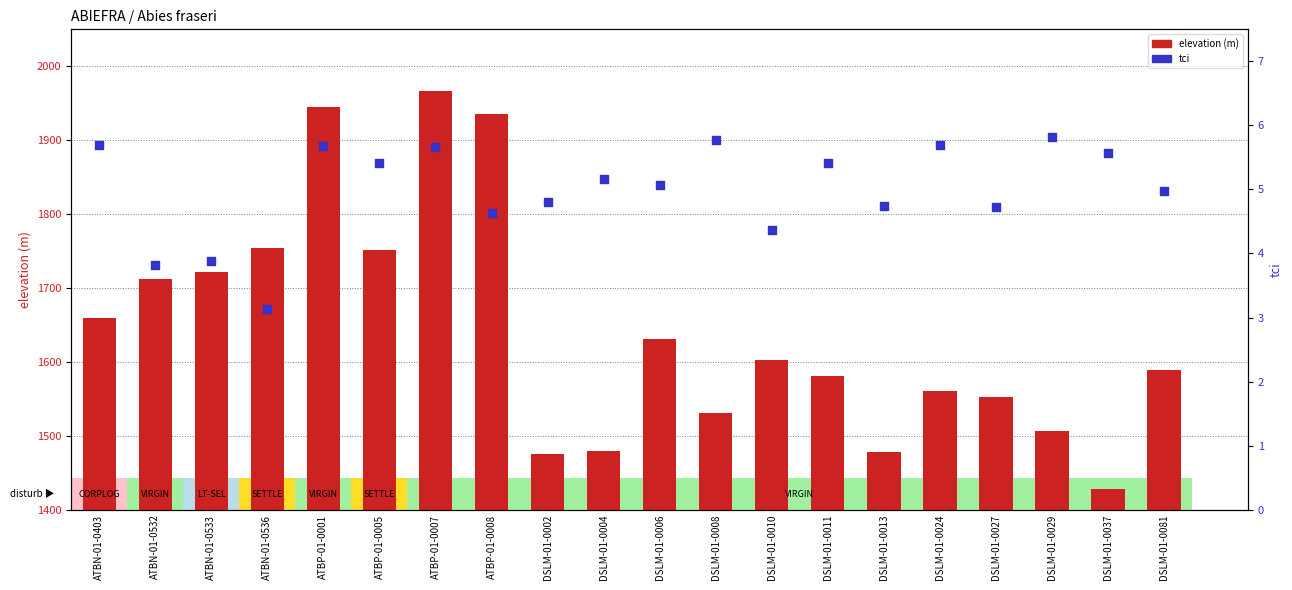

At how many categories does at least one series exceed 569?

20